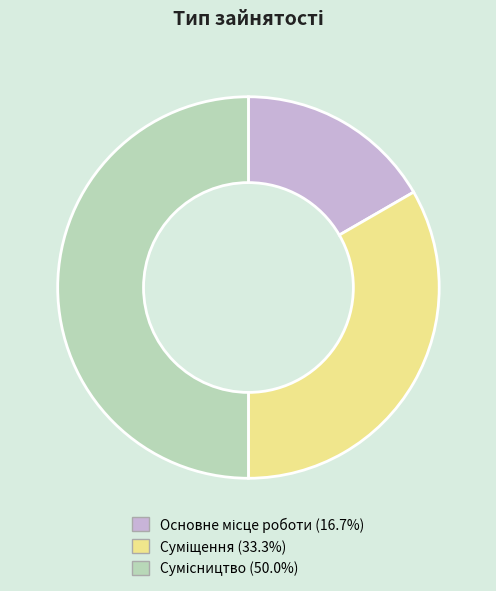

How many slices are in this pie chart?

3